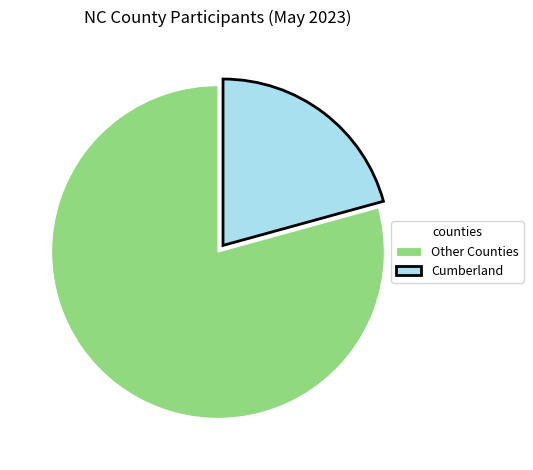

Rank the categories by value from highest to lowest.

Other Counties, Cumberland